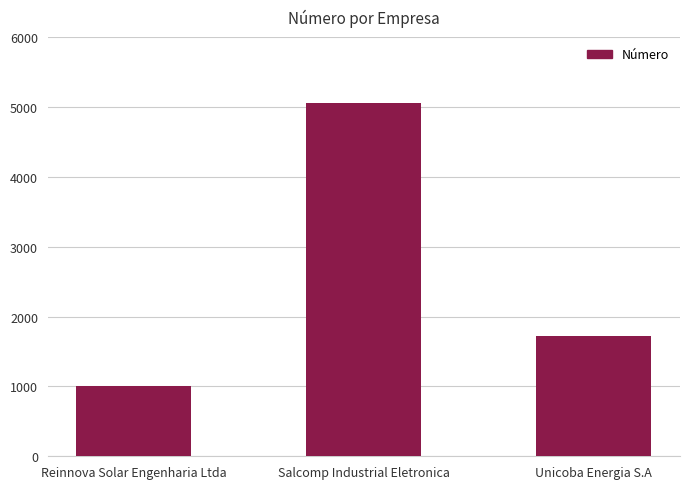

True or false: the data shows 1720 at Unicoba Energia S.A.

True